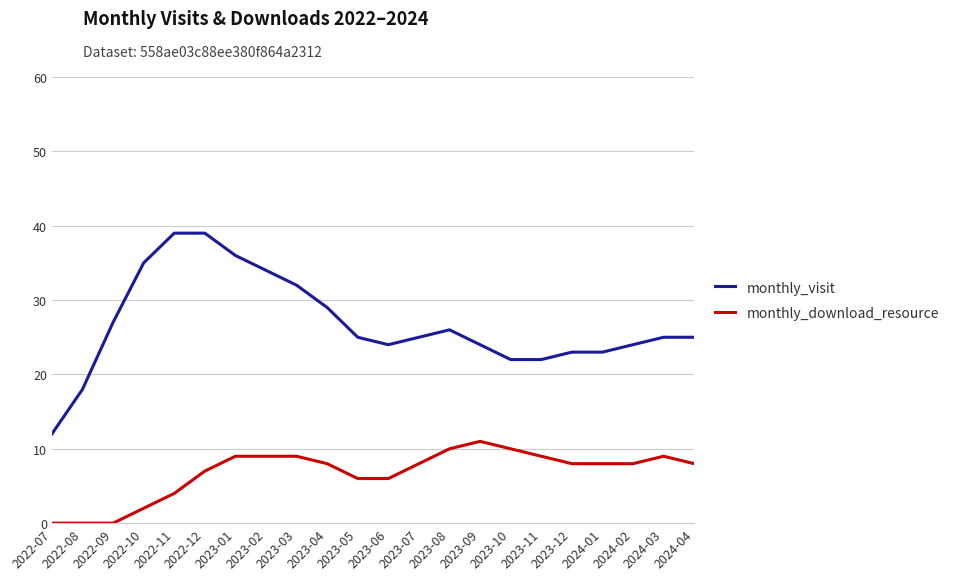

True or false: monthly_download_resource and monthly_visit intersect in this chart.

False